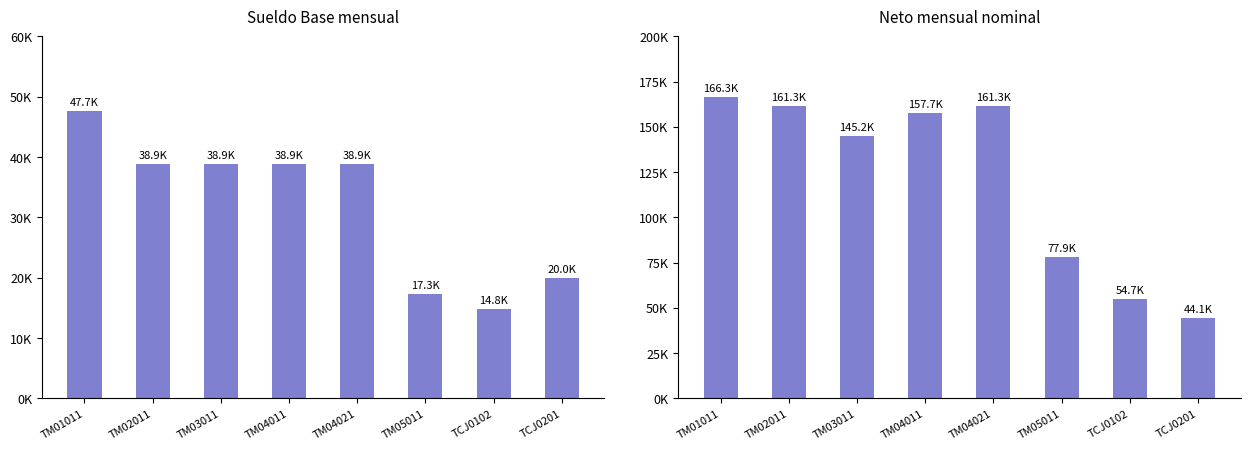

What is the difference between the maximum and minimum values in the Sueldo Base series?

32873.4